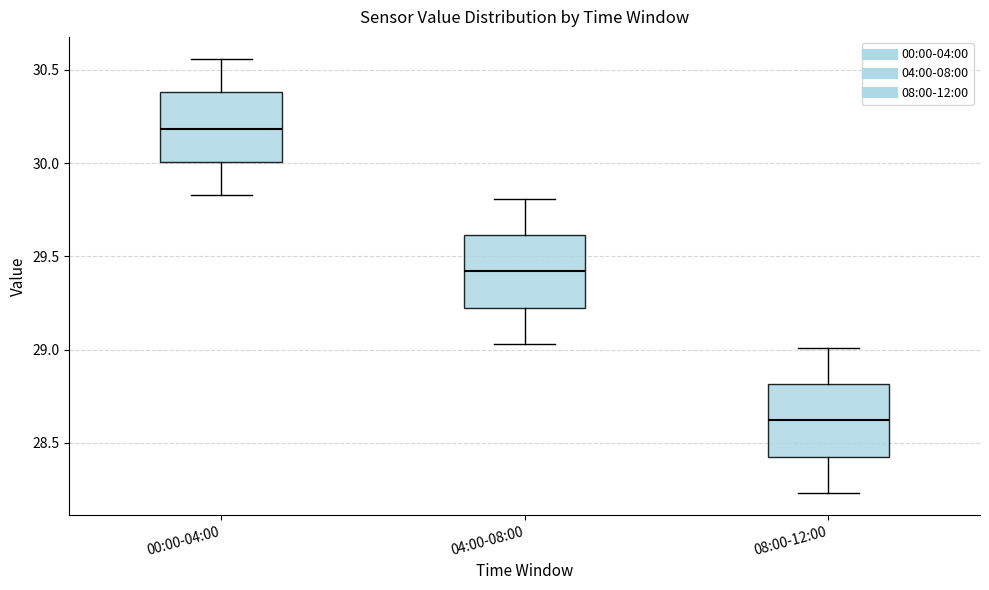

Where does the median line of the box for 00:00-04:00 sit on the y-axis? The values are not printed on the chart, so give them approximately, as read against the axis.

30.20